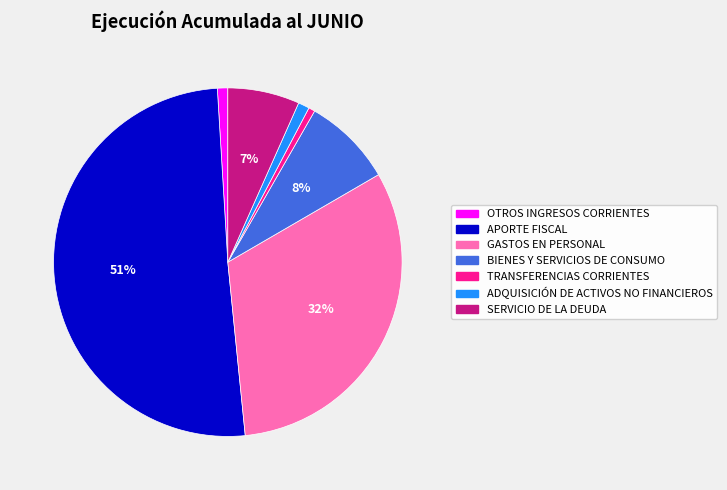

To the nearest percent, what is the difference between the largest and smallest slice percentages?

50%